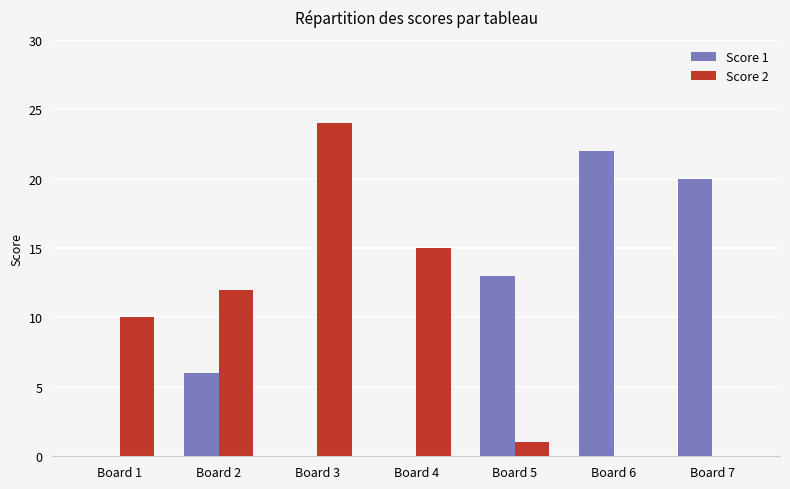

What is the total value across all series at Board 5?

14